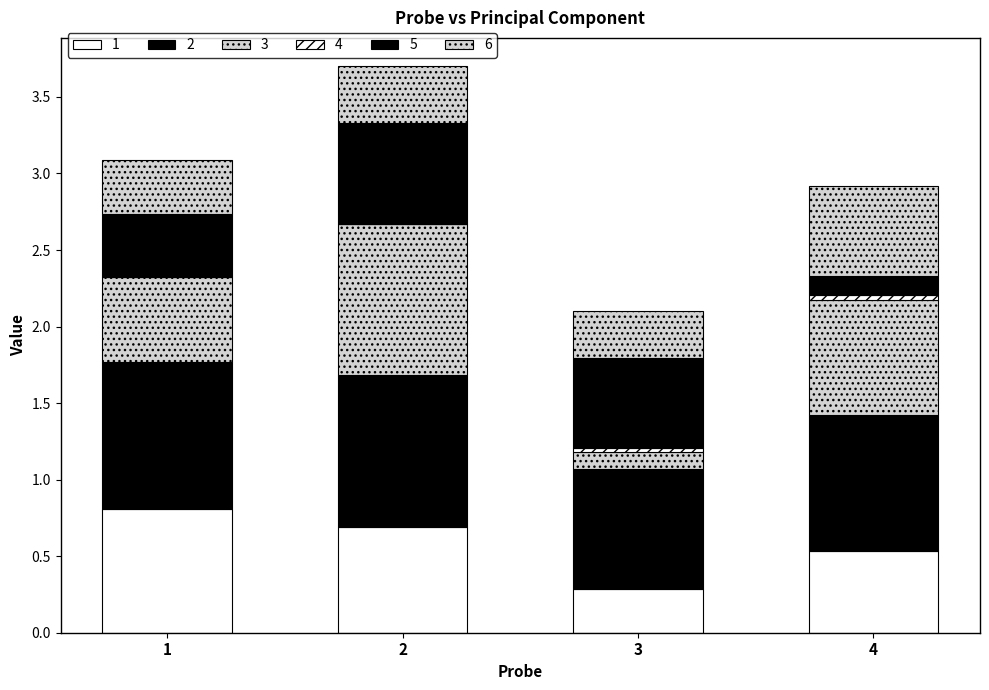

Rank the series at 2 from highest to lowest value.

2, 3, 1, 5, 6, 4